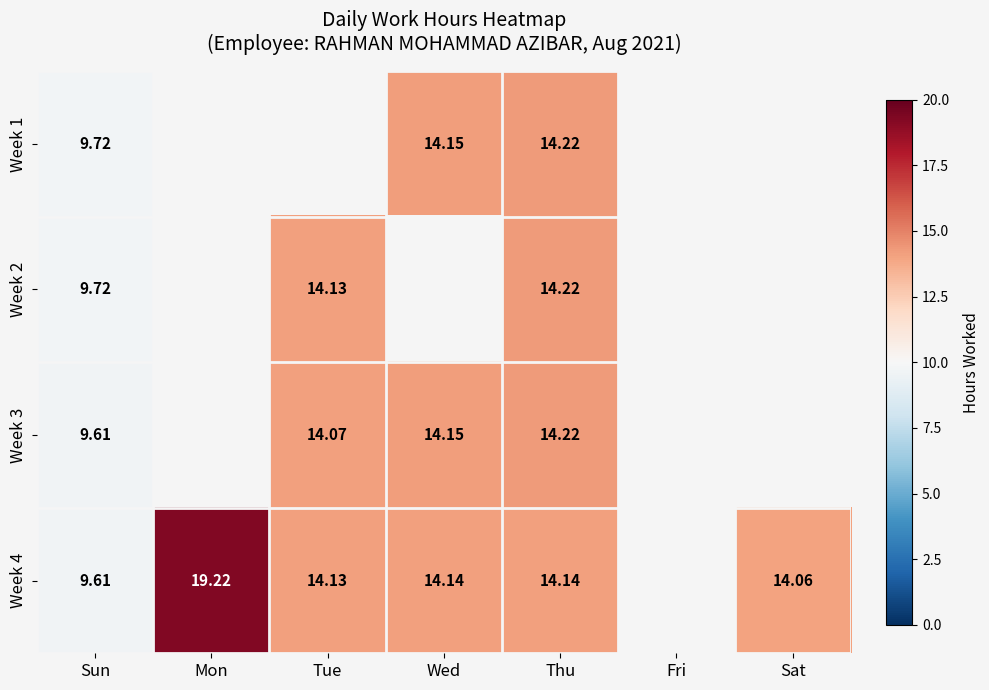

At how many categories does at least one series exceed 15?

1